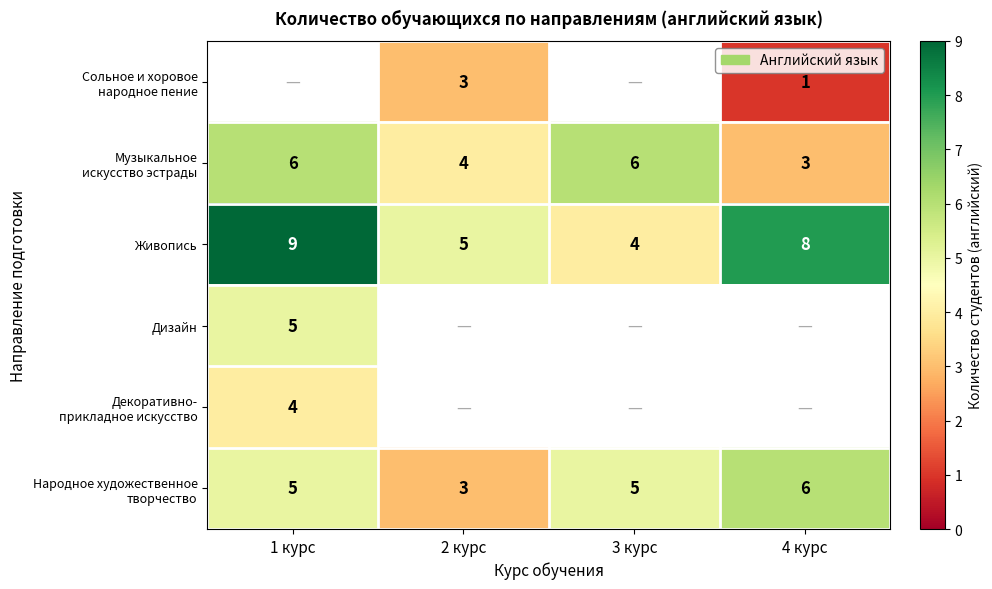

True or false: Живопись has a value of 15 at 1 курс.

False